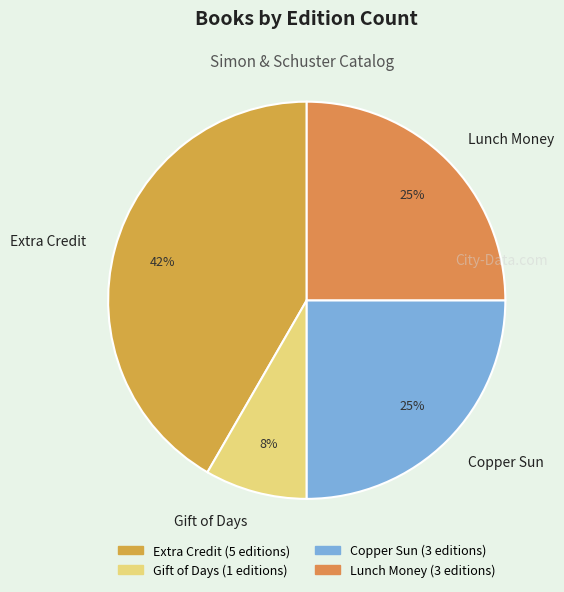

How many slices are in this pie chart?

4